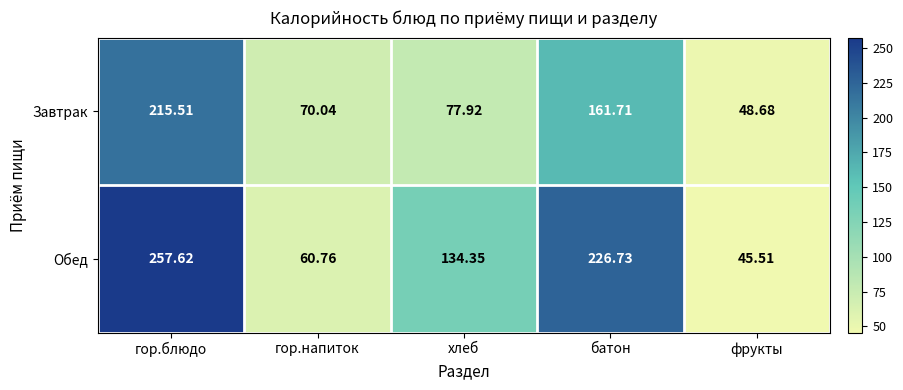

At which label does Обед reach its minimum?

фрукты